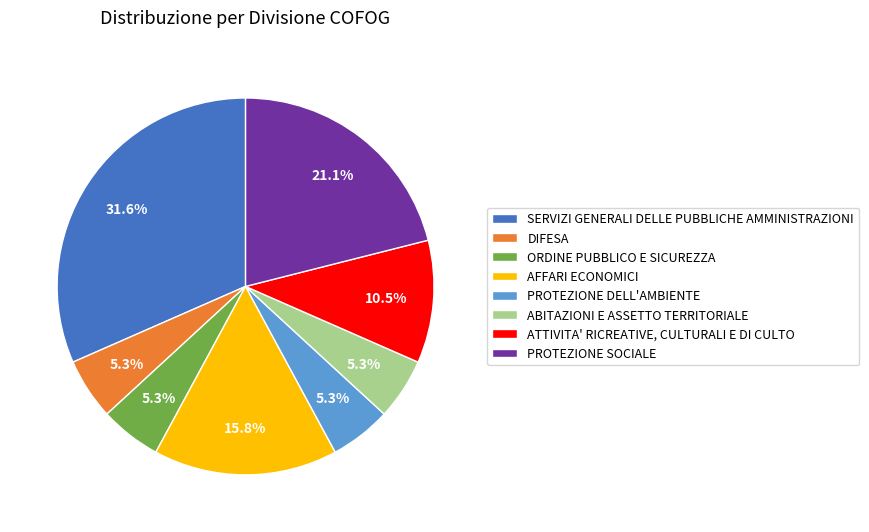

What percentage is the DIFESA slice, to the nearest percent?

5%